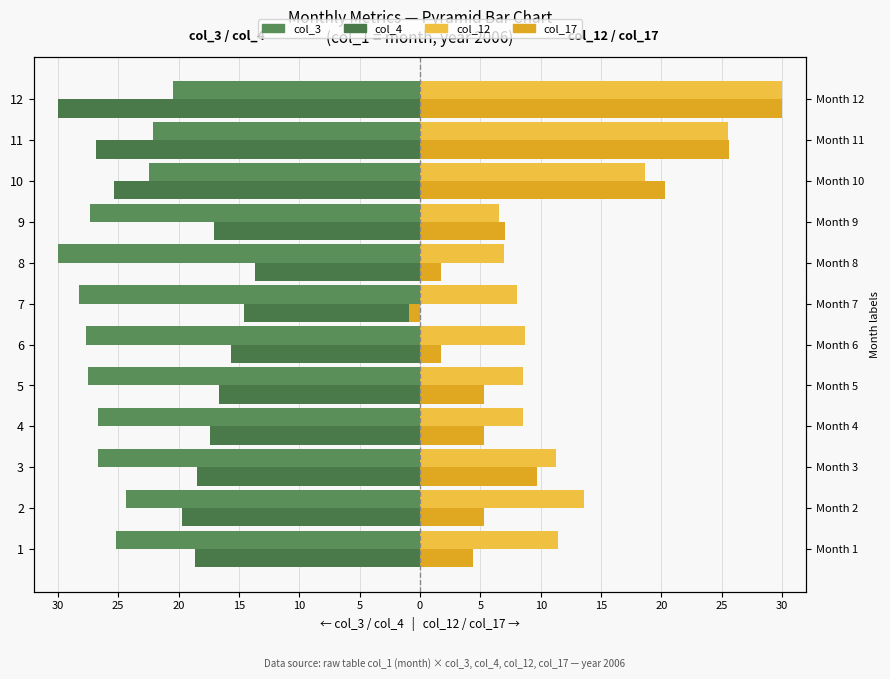

What is the difference between the highest and lowest values at 1?

36.6